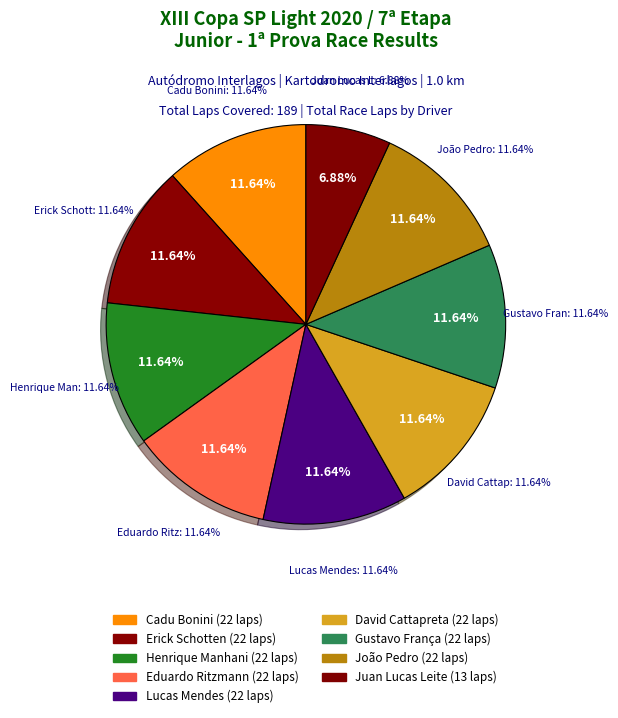

Does any single category account for the majority?

No